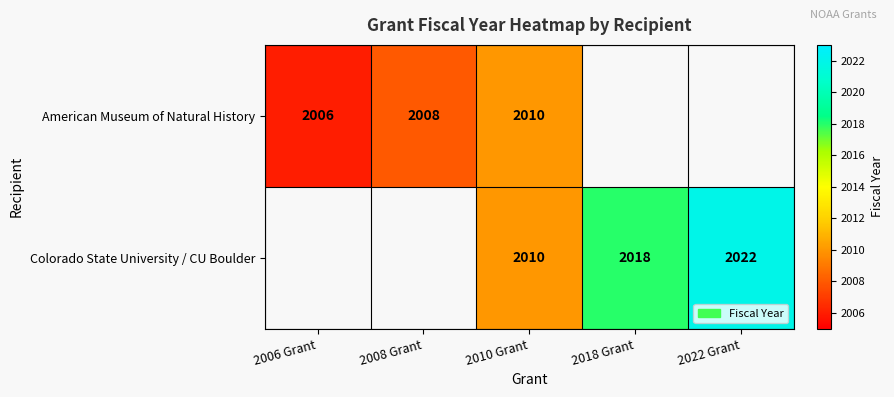

At how many categories does at least one series exceed 2019?

1